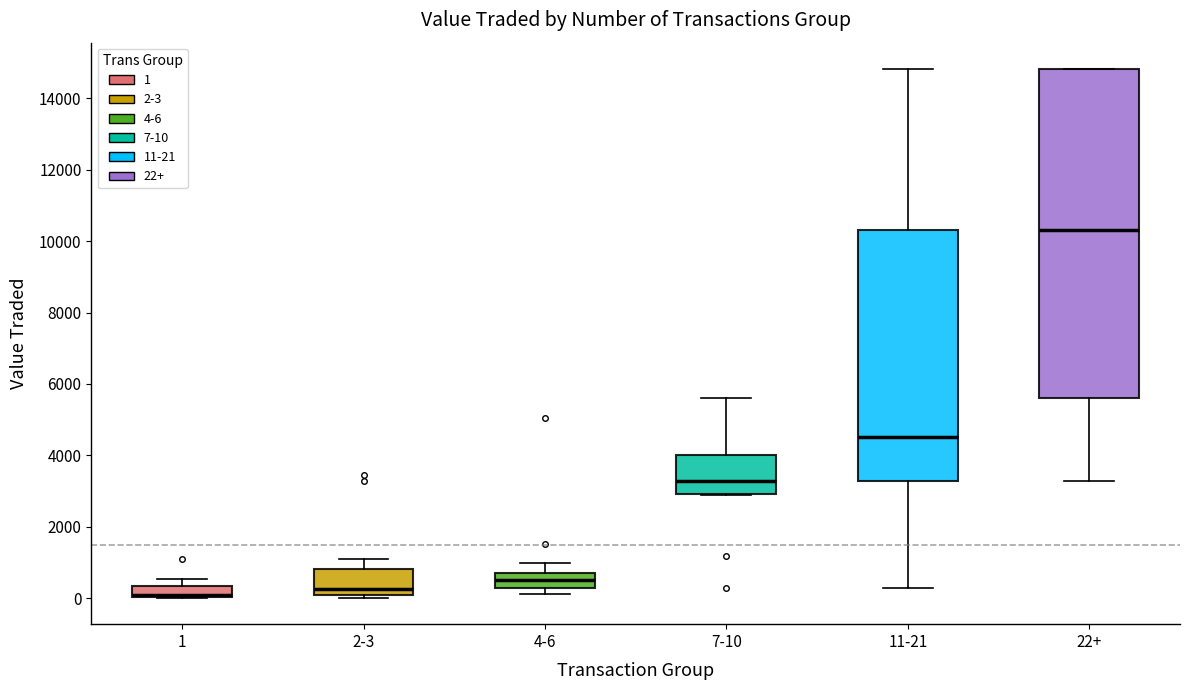

Reading left to right, transcribe this box plot: for each box, give where its median line is, the range the box spans, and where its two whiskers end, as read against the y-axis. The values are not printed on the chart, so give them approximately, as read against the axis.

1: median 0 (just above the box's lower edge), box 0 to 400, whiskers 0 to 600
2-3: median 200, box 0 to 800, whiskers 0 (just below the box's lower edge) to 1000
4-6: median 600, box 200 to 800, whiskers 200 (just below the box's lower edge) to 1000
7-10: median 3200, box 3000 to 4000, whiskers 2800 to 5600
11-21: median 4600, box 3200 to 10400, whiskers 200 to 14800
22+: median 10400, box 5600 to 14800, whiskers 3200 to 14800